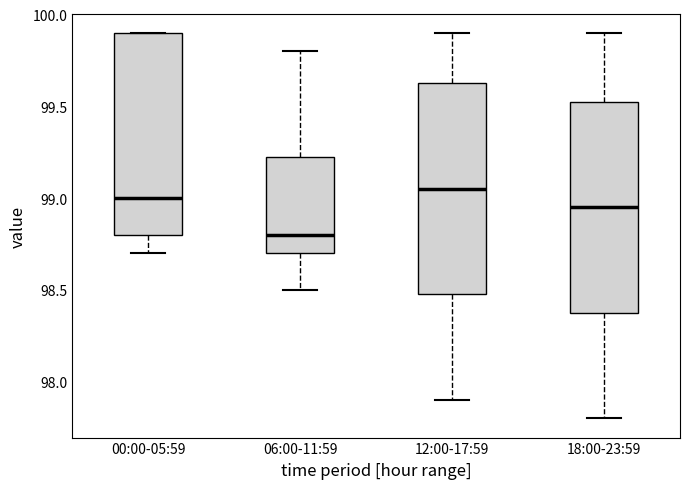

Reading left to right, transcribe this box plot: for each box, give where its median line is, the range the box spans, and where its two whiskers end, as read against the y-axis. The values are not printed on the chart, so give them approximately, as read against the axis.

00:00-05:59: median 99.00, box 98.80 to 99.90, whiskers 98.70 to 99.90
06:00-11:59: median 98.80, box 98.70 to 99.25, whiskers 98.50 to 99.80
12:00-17:59: median 99.05, box 98.50 to 99.65, whiskers 97.90 to 99.90
18:00-23:59: median 98.95, box 98.40 to 99.55, whiskers 97.80 to 99.90